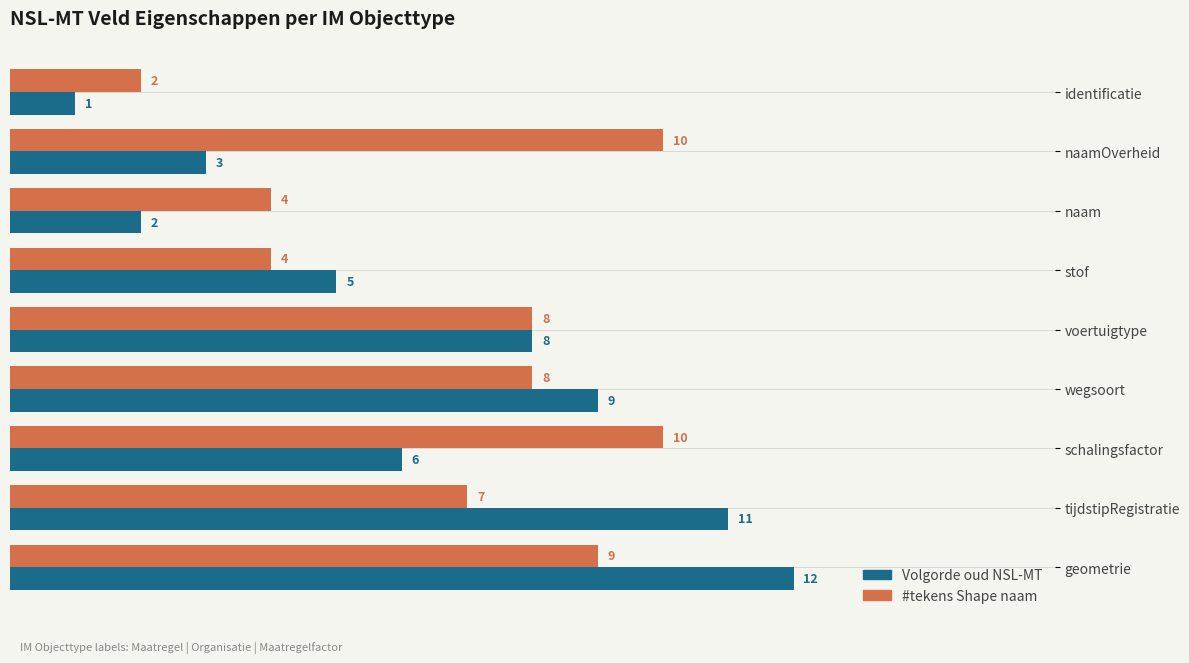

True or false: #tekens Shape naam has a value of 8 at wegsoort.

True